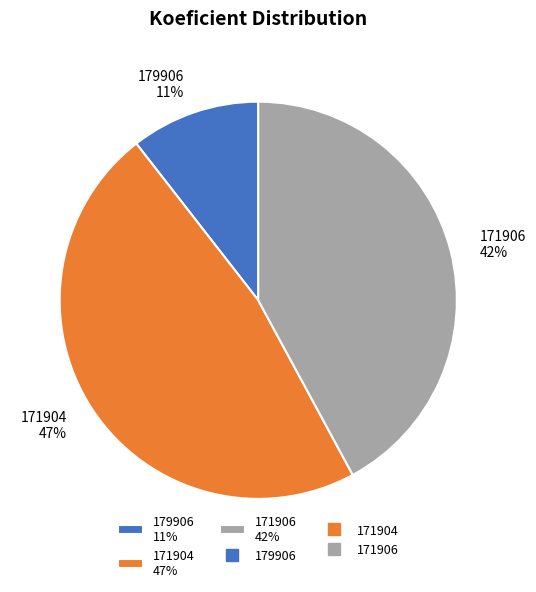

True or false: 179906 accounts for 1% of the total.

False